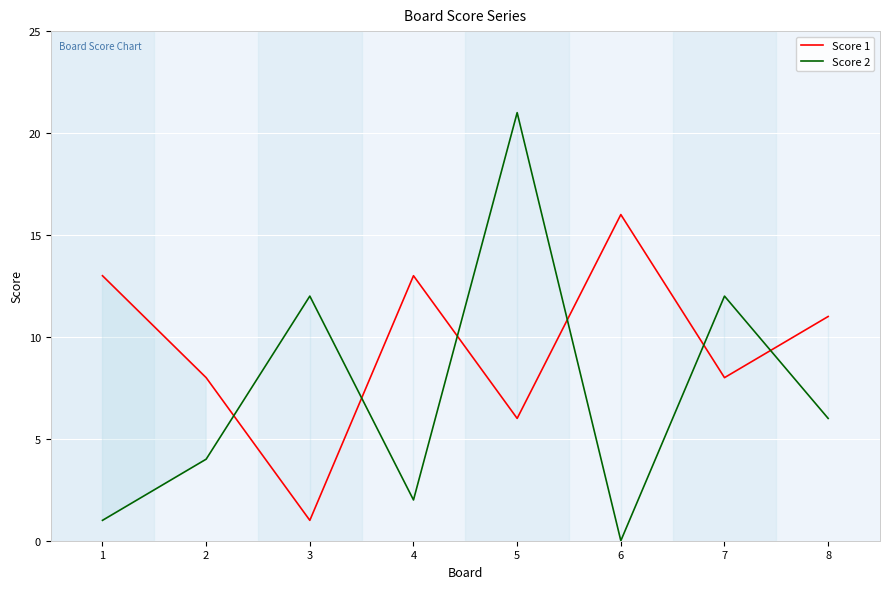

How many lines are shown in the chart?

2